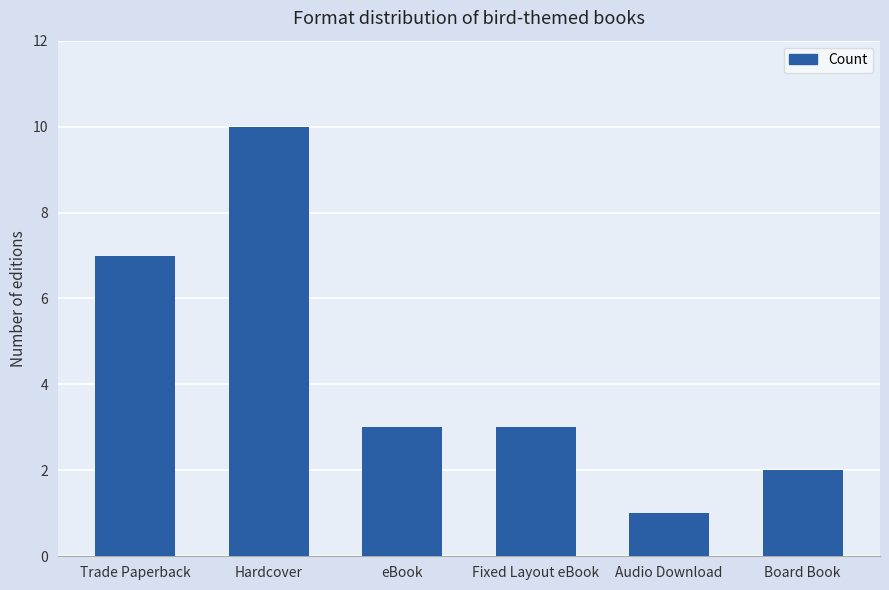

What is the change in value from Hardcover to Audio Download?

-9